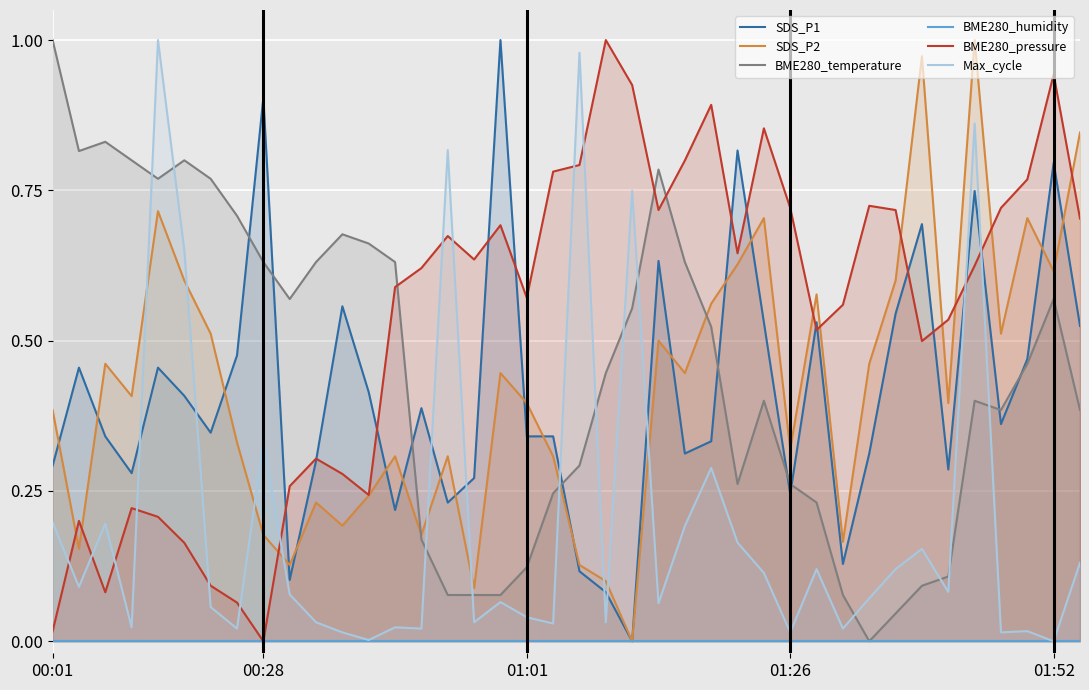

Which series has the widest spread of values?

SDS_P1